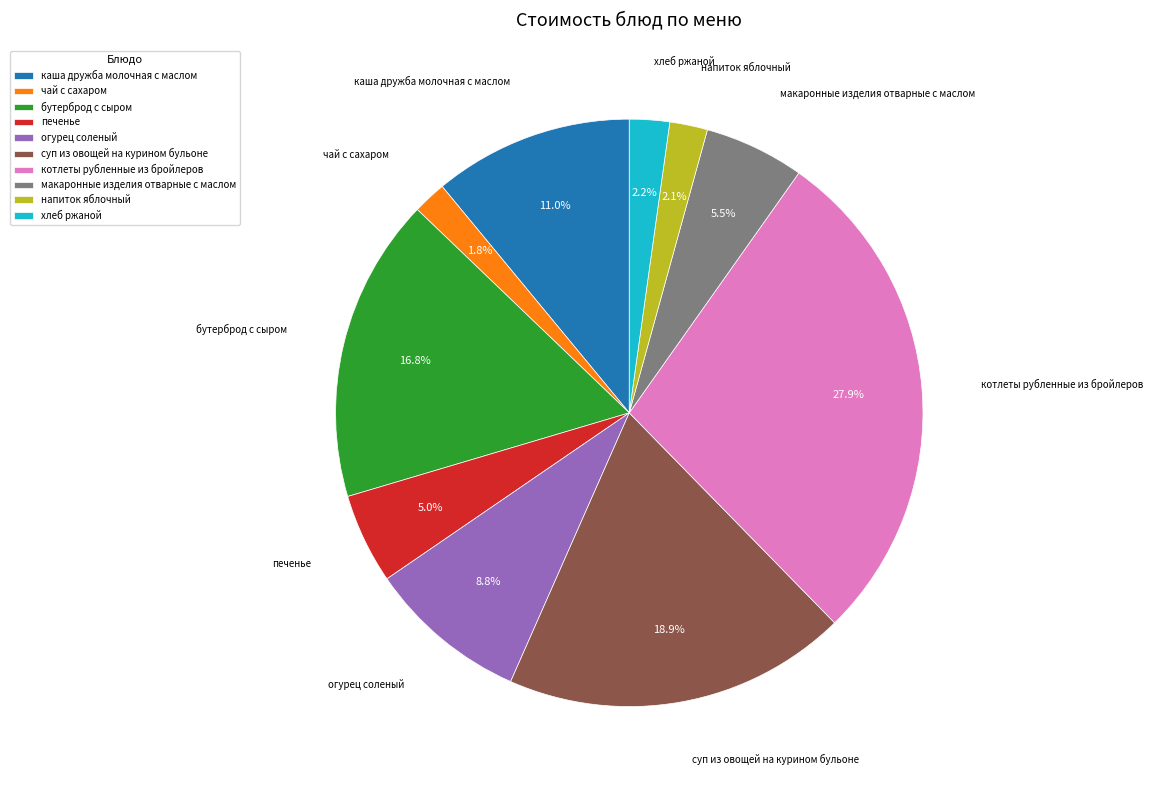

Combined, what portion of the pie is хлеб ржаной and суп из овощей на курином бульоне?

21.1%